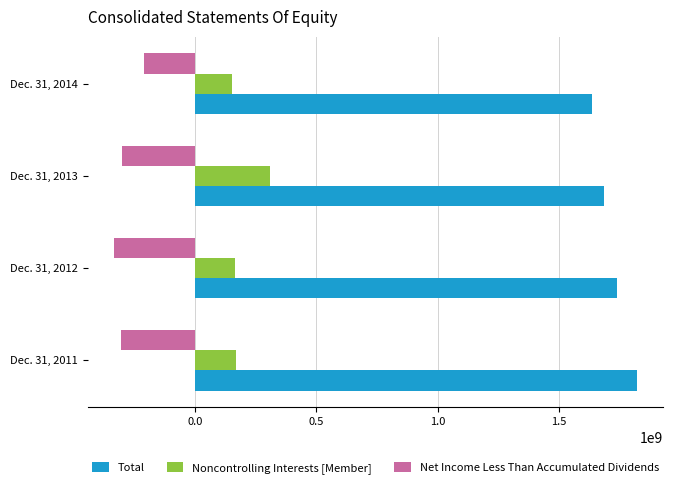

How many values in the Noncontrolling Interests [Member] series are below 168202000?

2